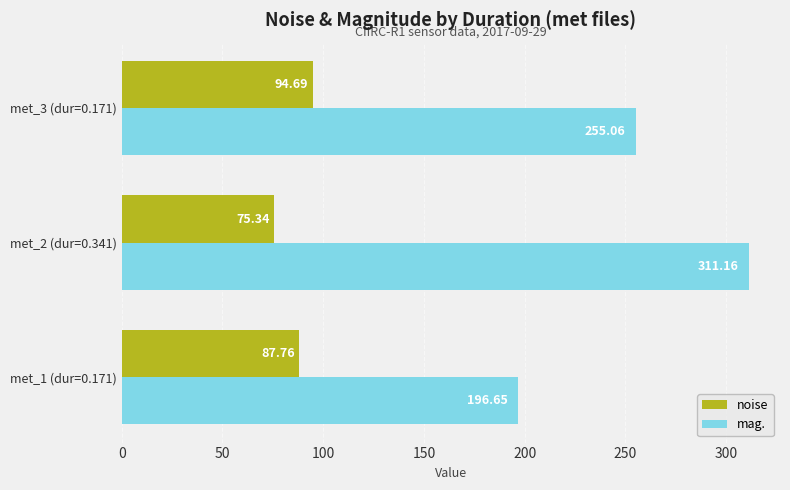

Which series has the largest total across all categories?

mag.